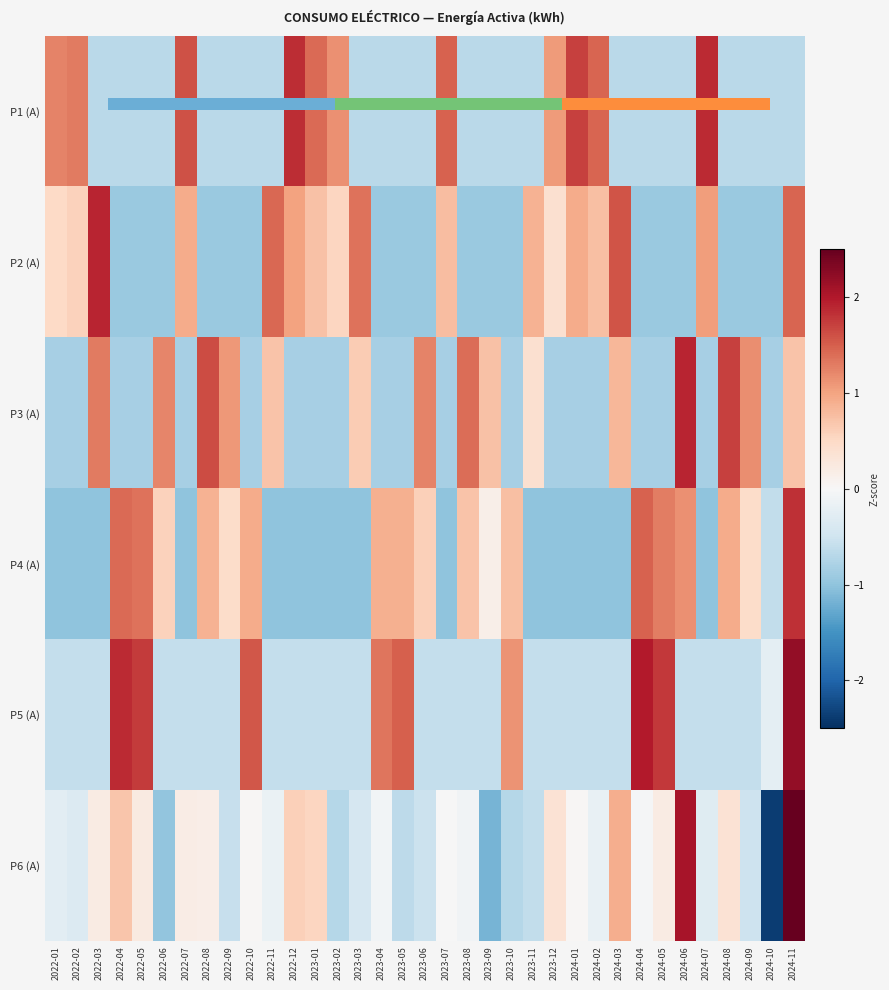

Which category has the highest value in the P1 (A) series?

2024-07